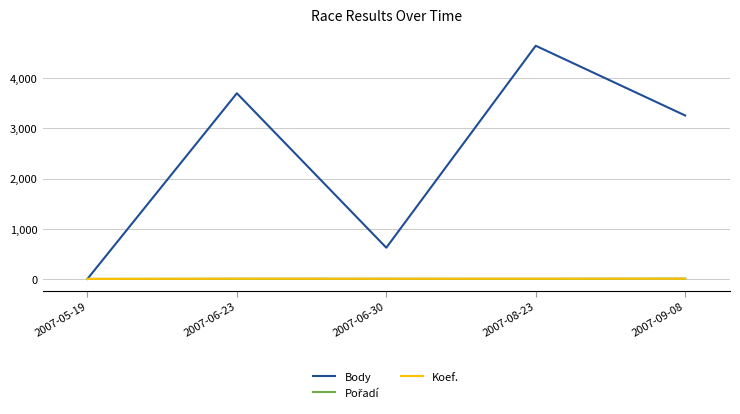

Which series has the widest spread of values?

Body